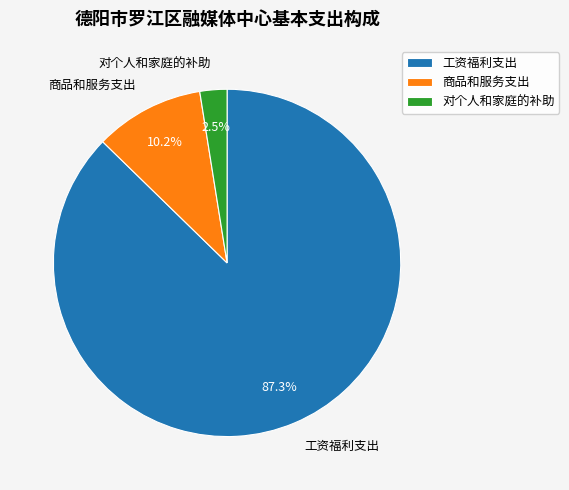

How many segments does this pie chart have?

3